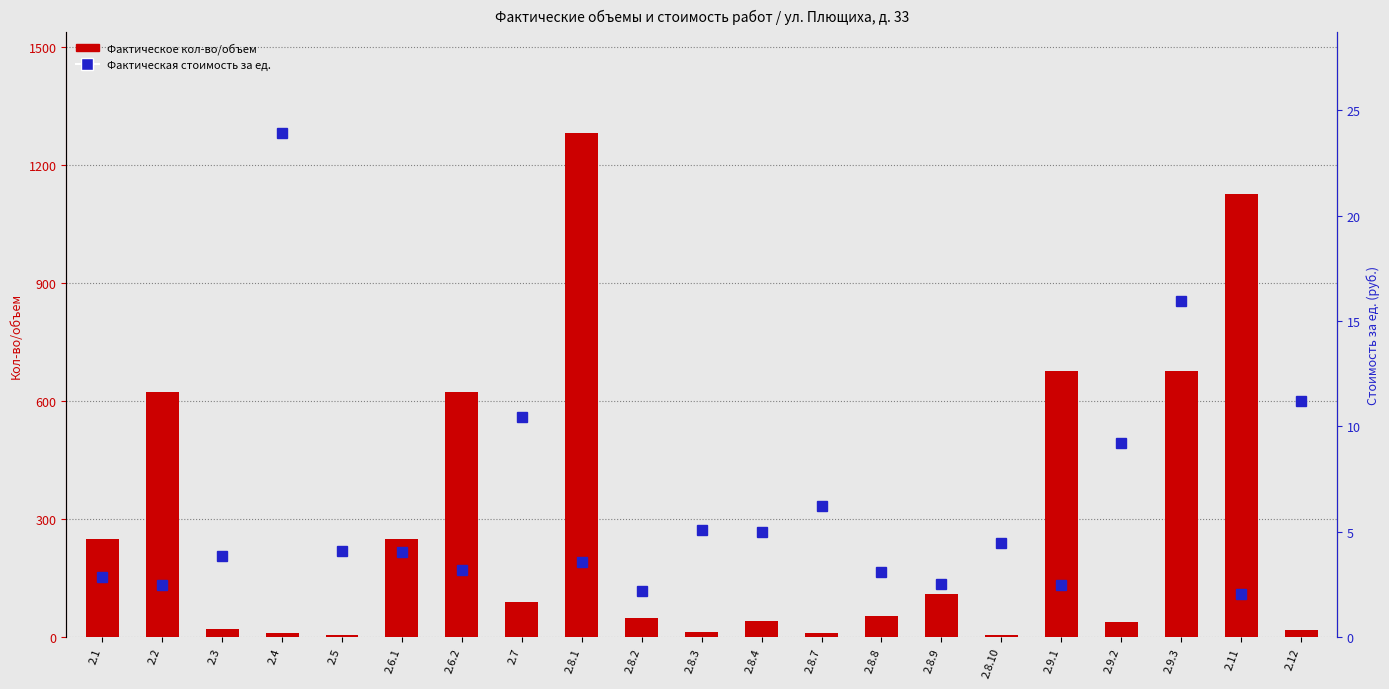

Which has a higher value, 2.8.8 or 2.4?

2.8.8